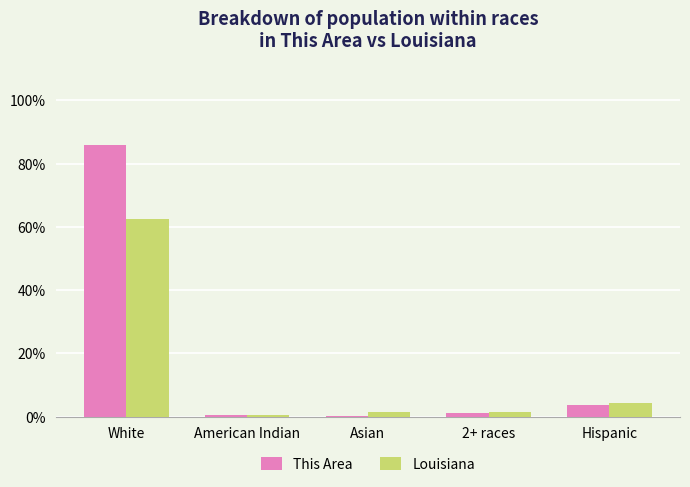

How many data points in Louisiana are above 1?

4